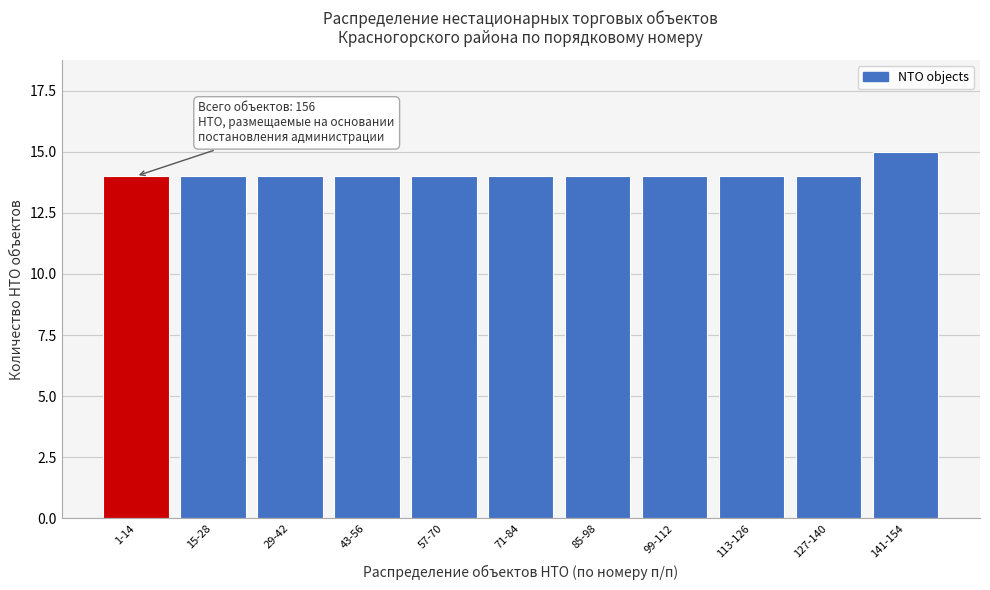

Reading right to left, extract all data points from this chart.

141-154=15	127-140=14	113-126=14	99-112=14	85-98=14	71-84=14	57-70=14	43-56=14	29-42=14	15-28=14	1-14=14